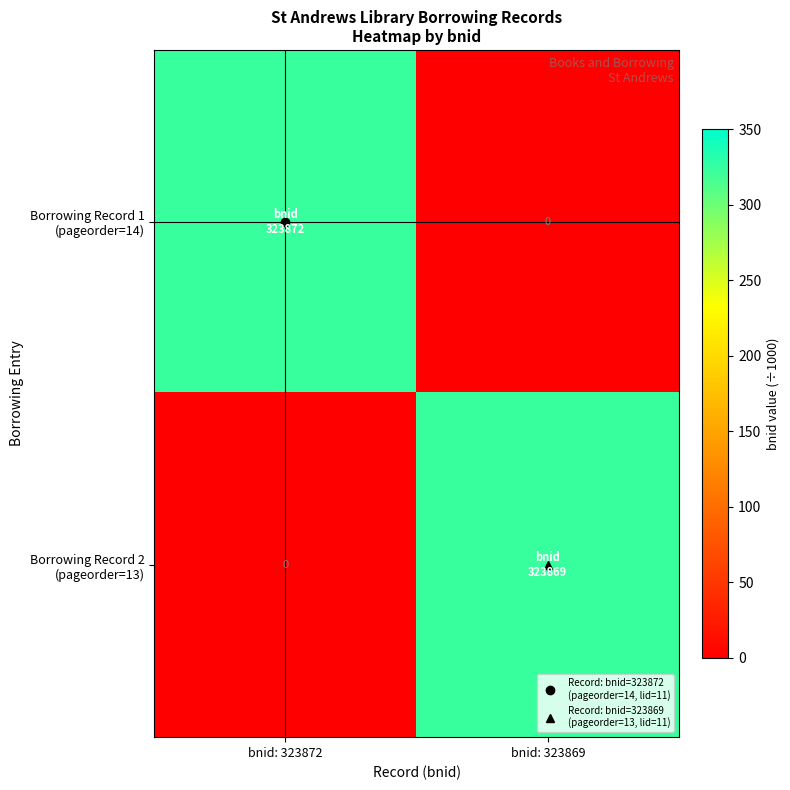

At which label does Borrowing Record 2 (pageorder=13) first exceed 323?

bnid: 323869